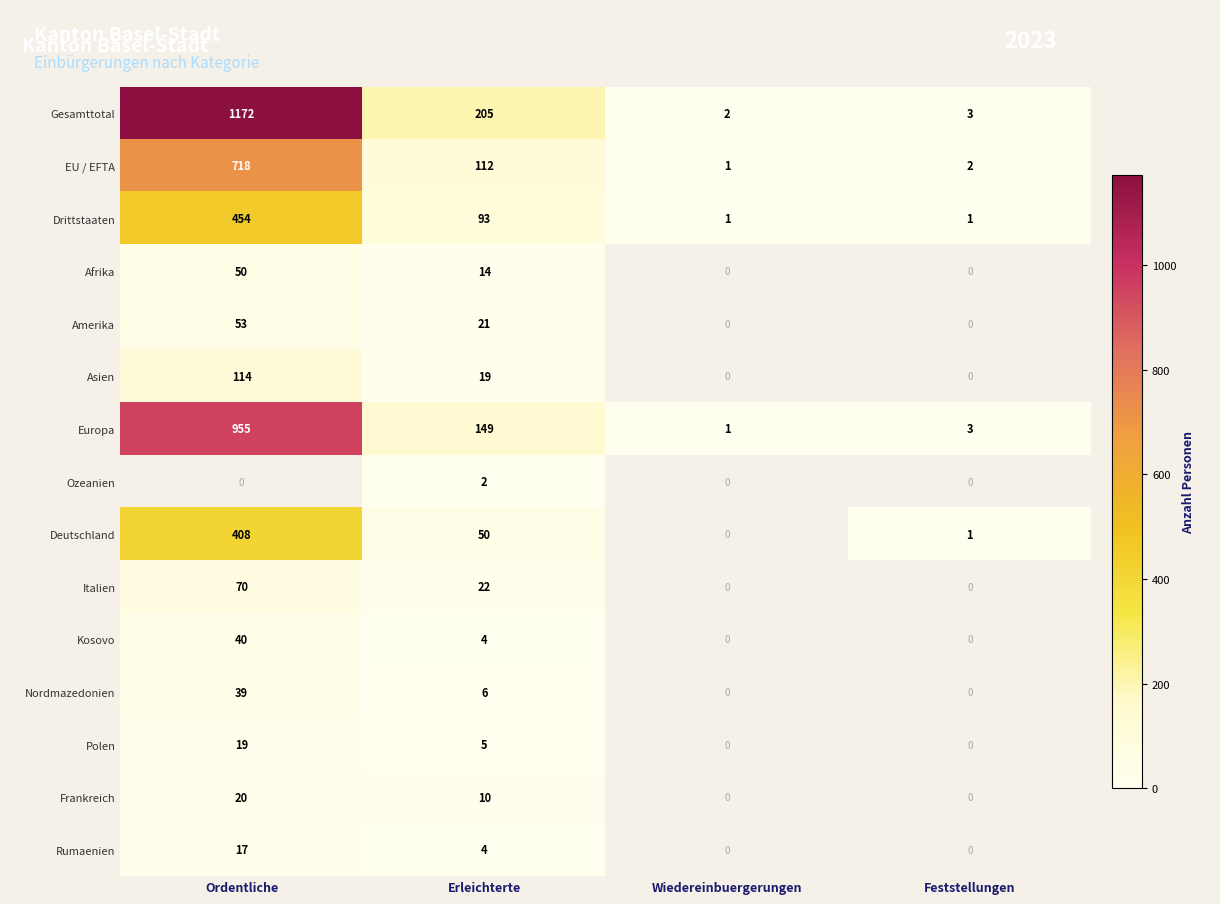

How many distinct data groups are displayed?

15